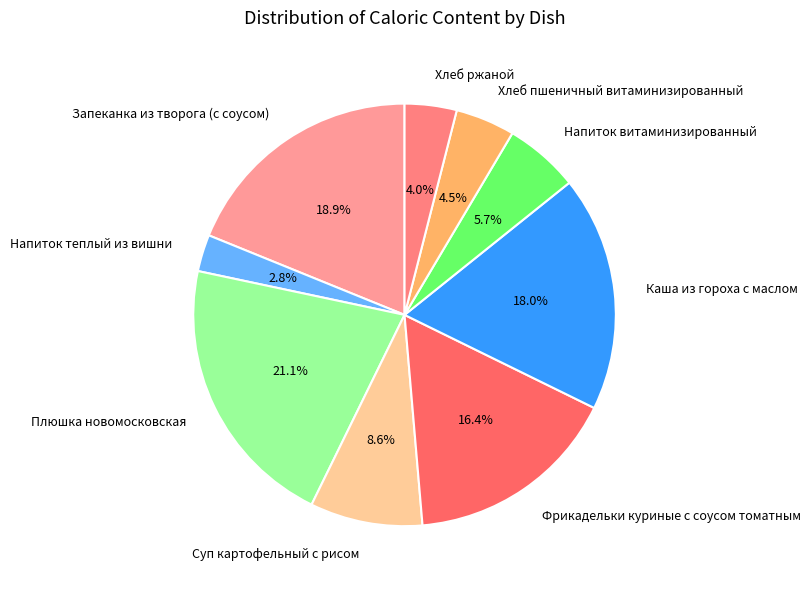

How many segments does this pie chart have?

9